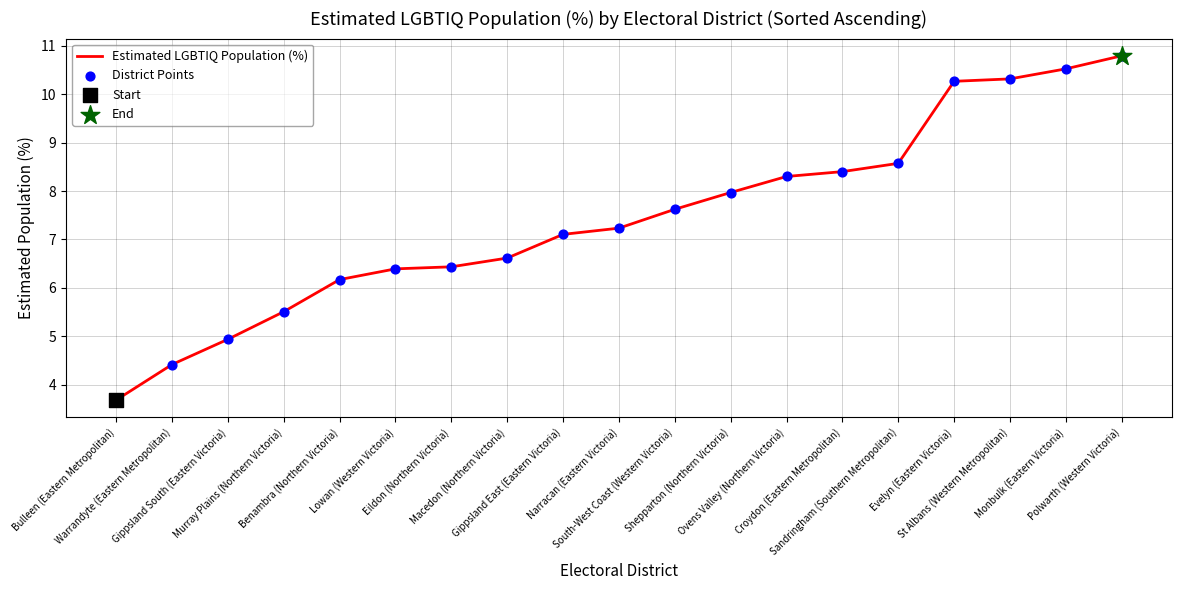

What is the minimum value shown in the chart?

3.7